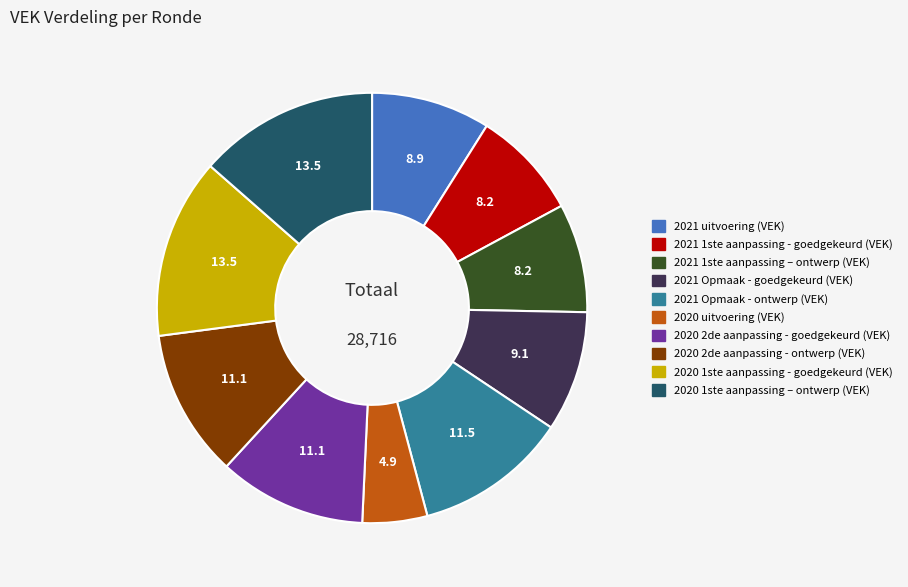

Which category has the smallest portion of the pie?

2020 uitvoering (VEK)